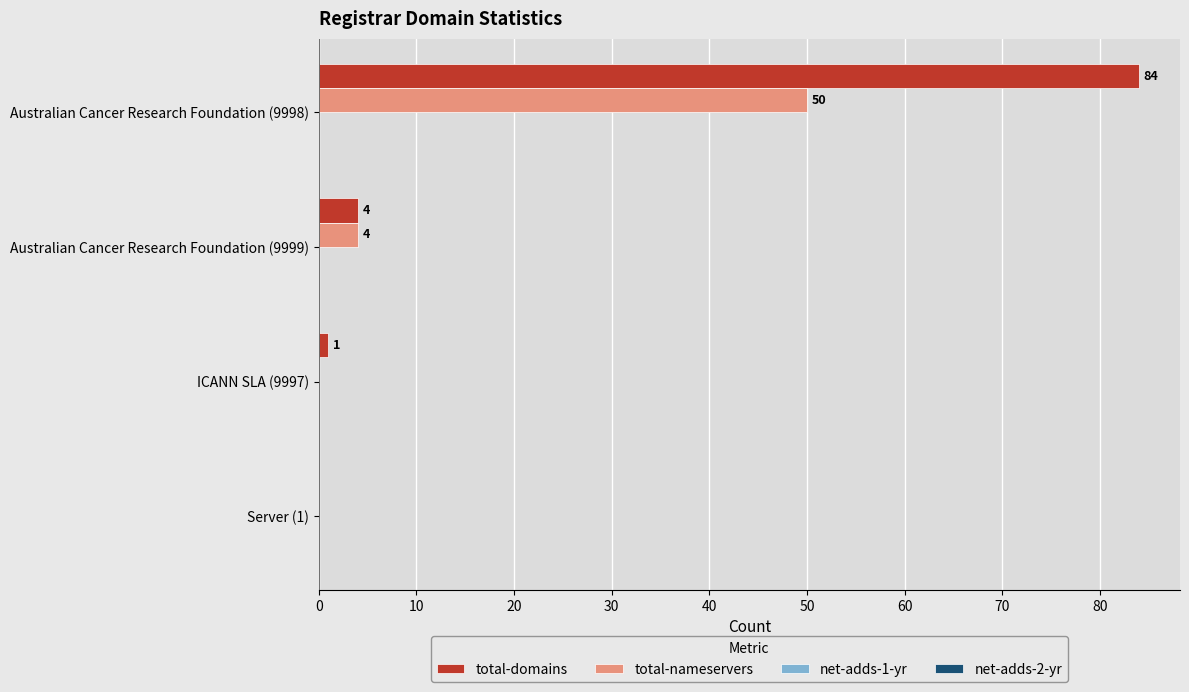

Where is total-nameservers nearest to the value 25?

Australian Cancer Research Foundation (9999)